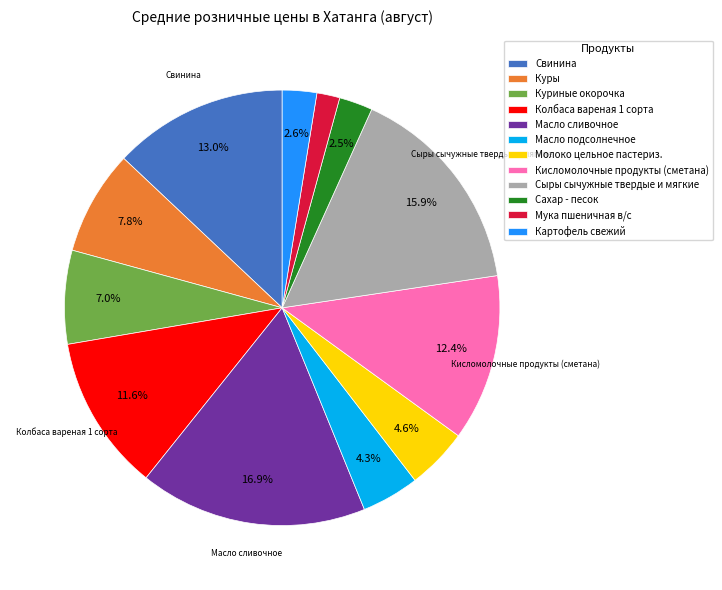

Between Молоко цельное пастериз. and Мука пшеничная в/с, which is larger?

Молоко цельное пастериз.